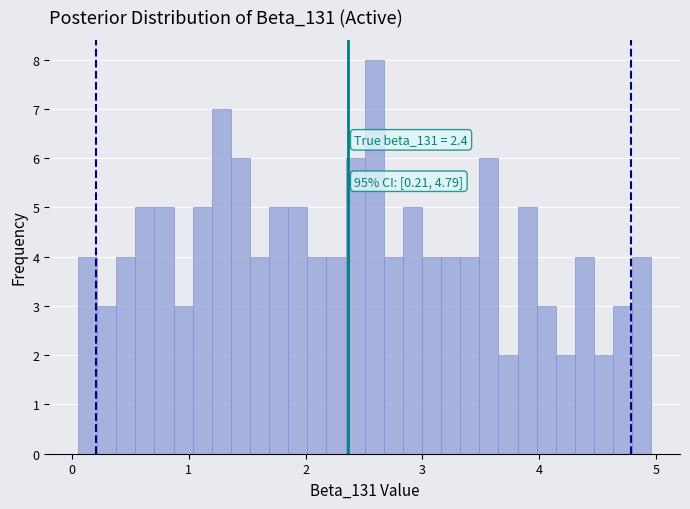

Read against the x-axis, roughly where is the centre of the tallest bar?

2.6